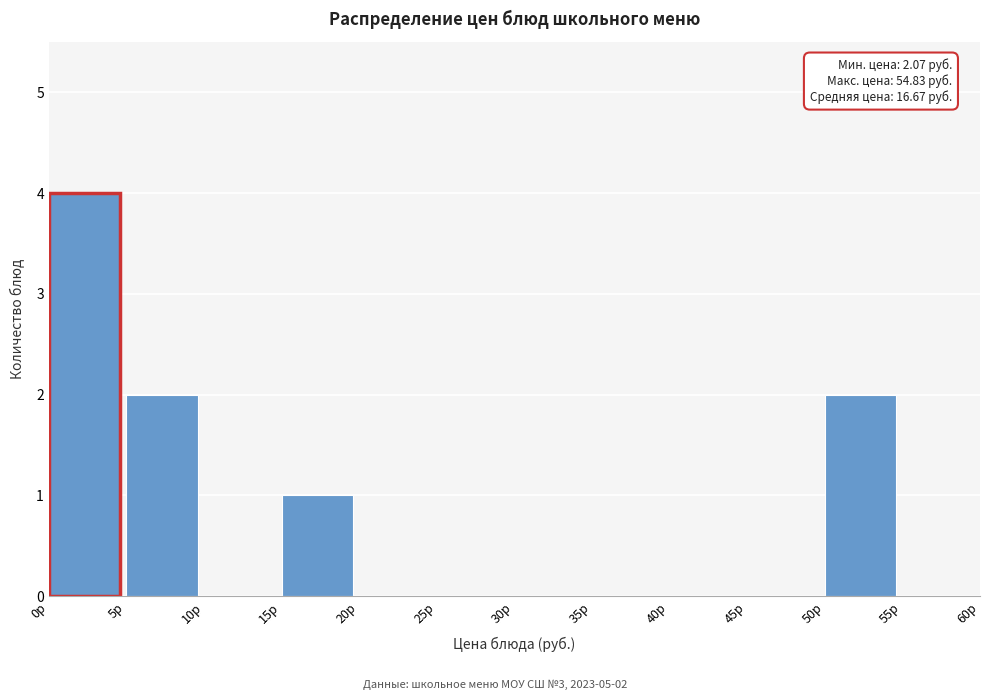

Which range on the x-axis has the tallest bar?

0 to 5